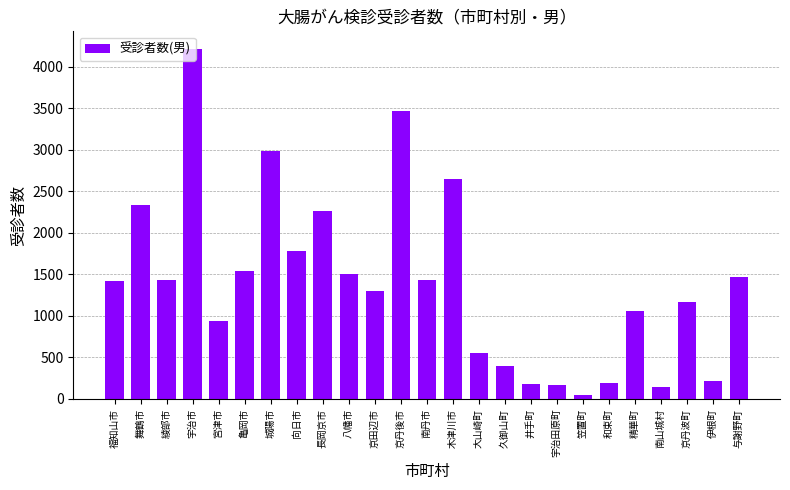

True or false: the data shows 219 at 伊根町.

True